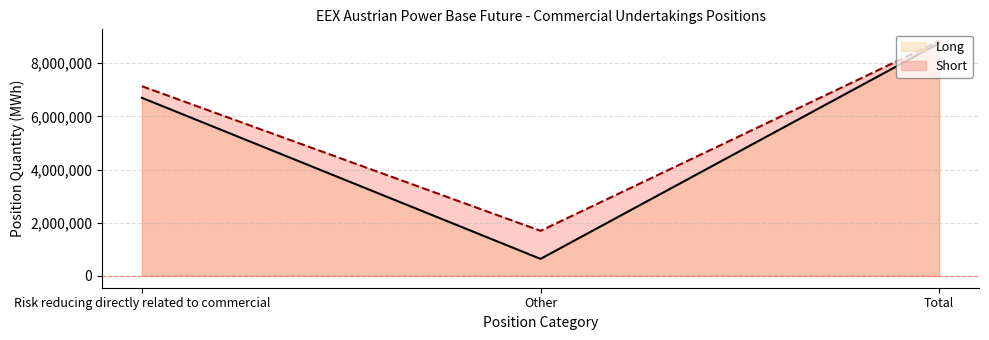

Where does the Short series first go above 7135777?

Total